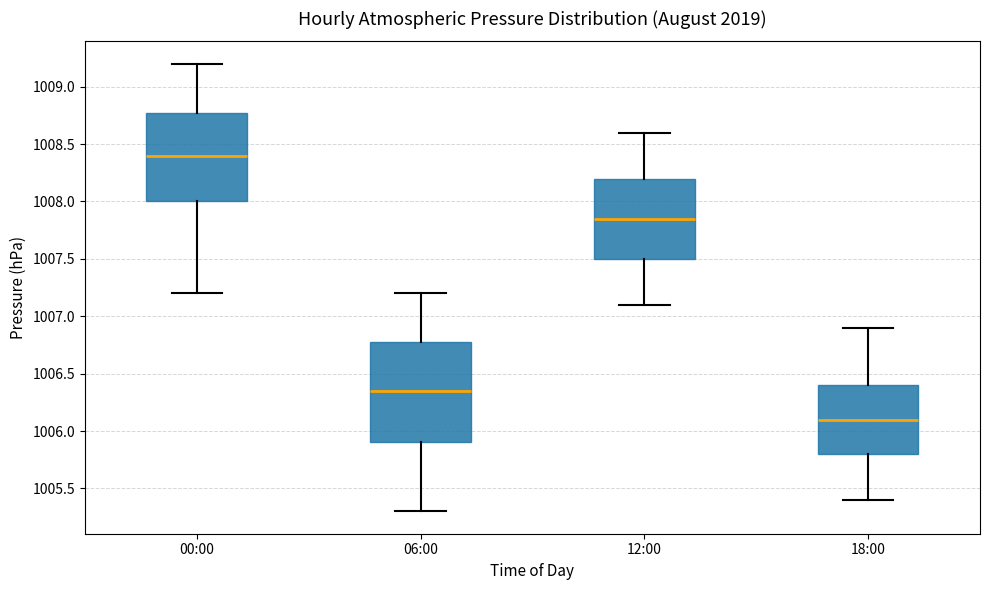

Which box's median line is the highest?

00:00